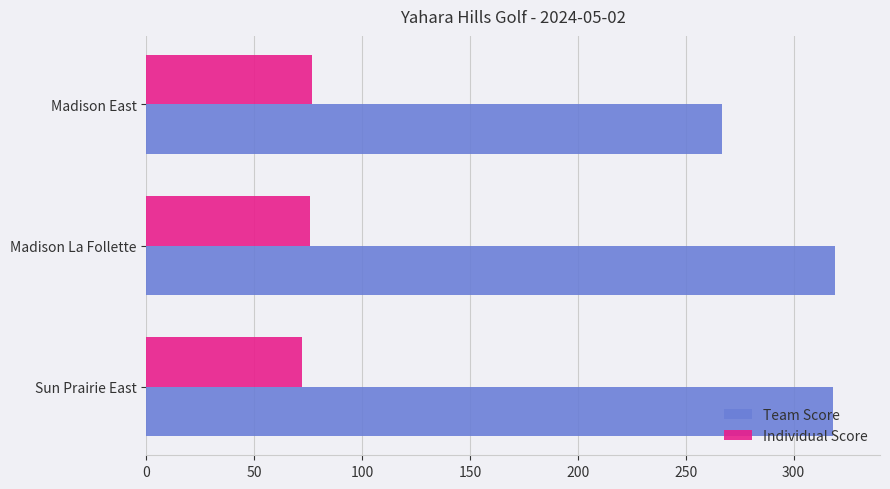

Count the number of data series in this chart.

2